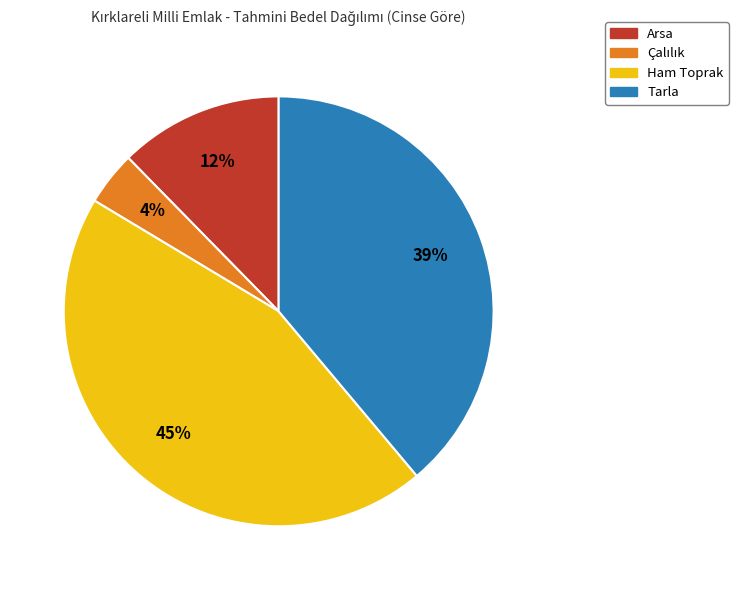

To the nearest percent, what is the difference between the largest and smallest slice percentages?

41%